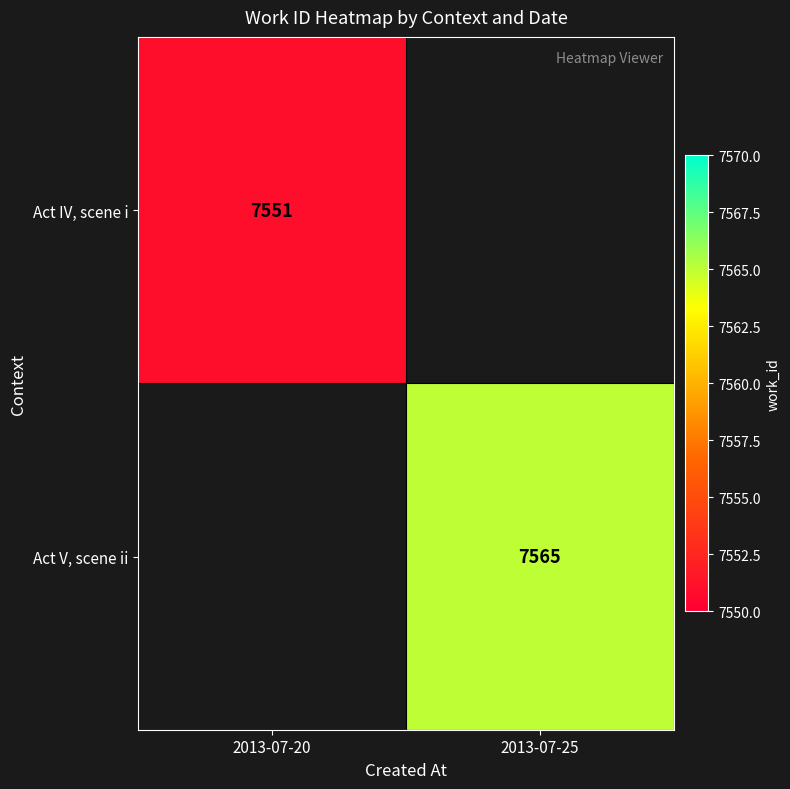

What is the greatest value displayed?

7565.0